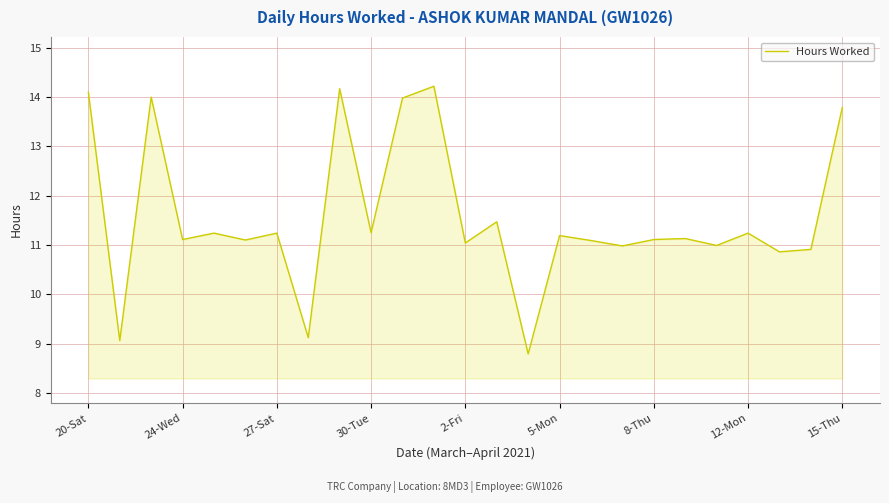

What is the maximum value shown in the chart?

14.2